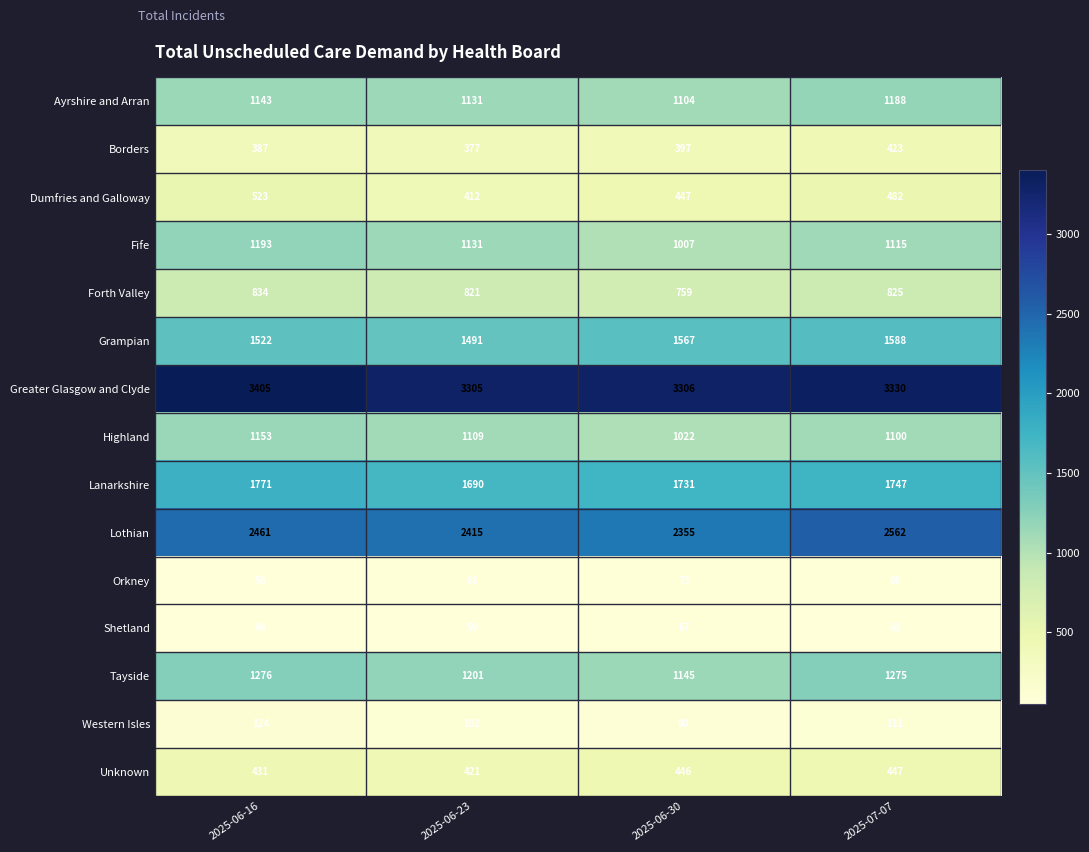

Read the Fife value at 2025-07-07, to the nearest 10.

1120